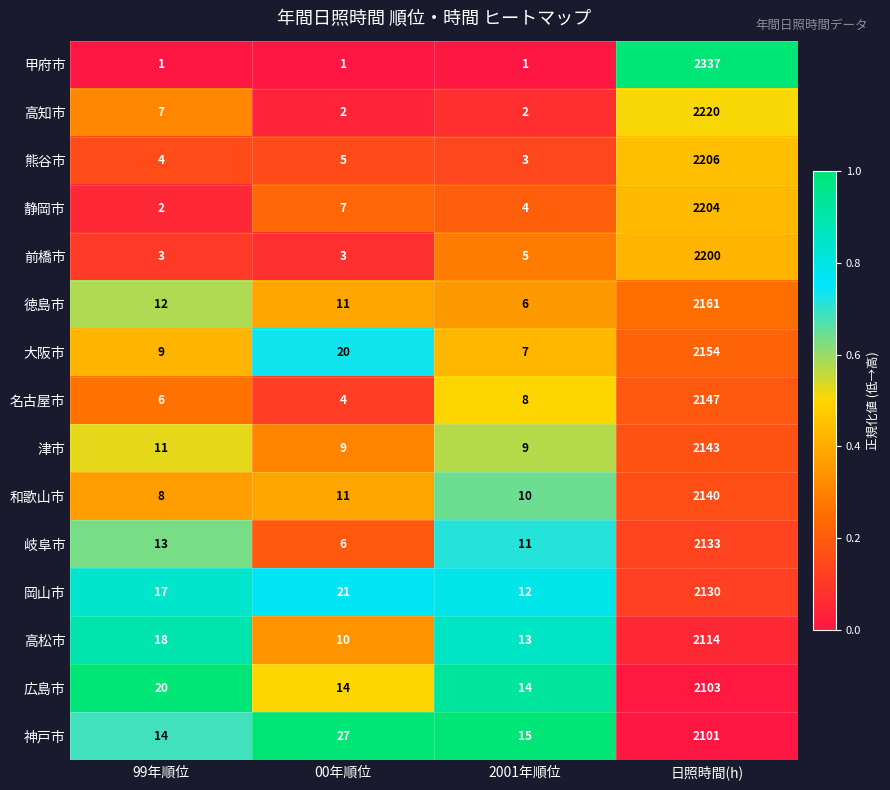

Which series has the widest spread of values?

甲府市